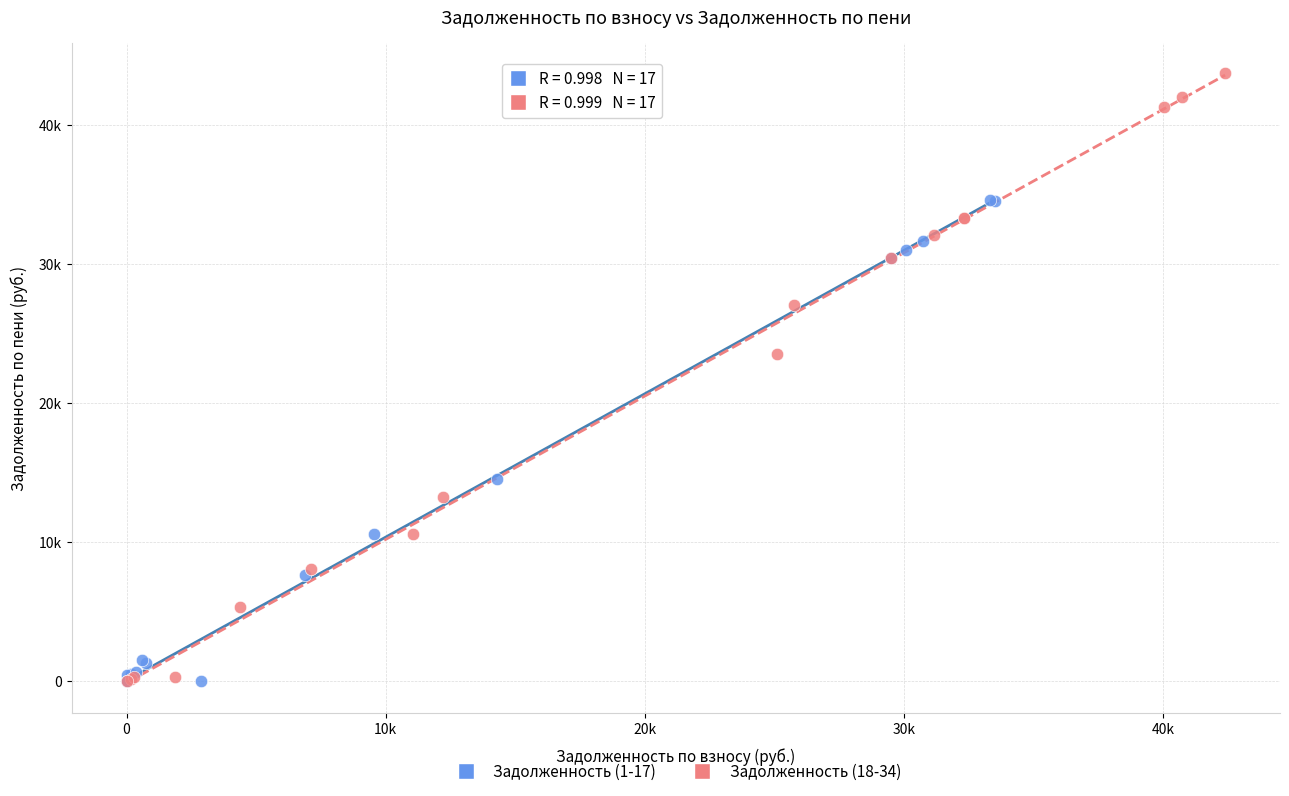

Which series has the largest Y range (max minus min)?

Задолженность (18-34)